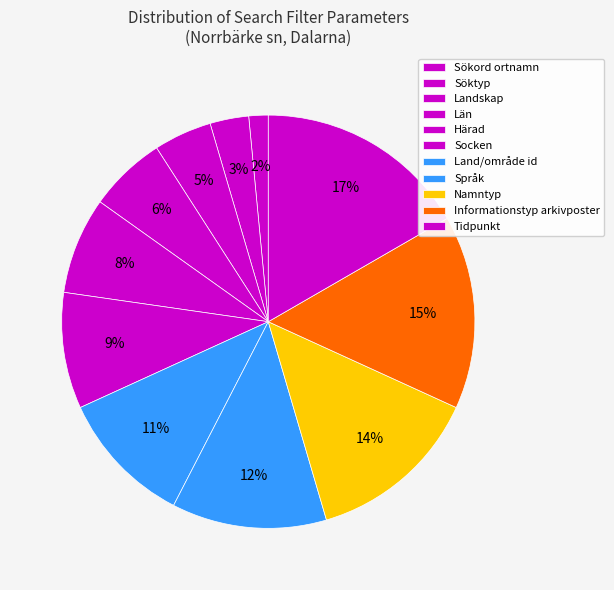

How many segments does this pie chart have?

11